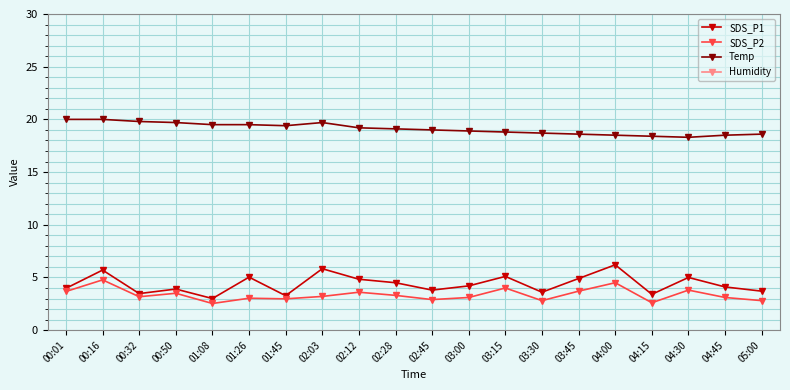

The Temp series shows 19.8 at 00:32. True or false?

True